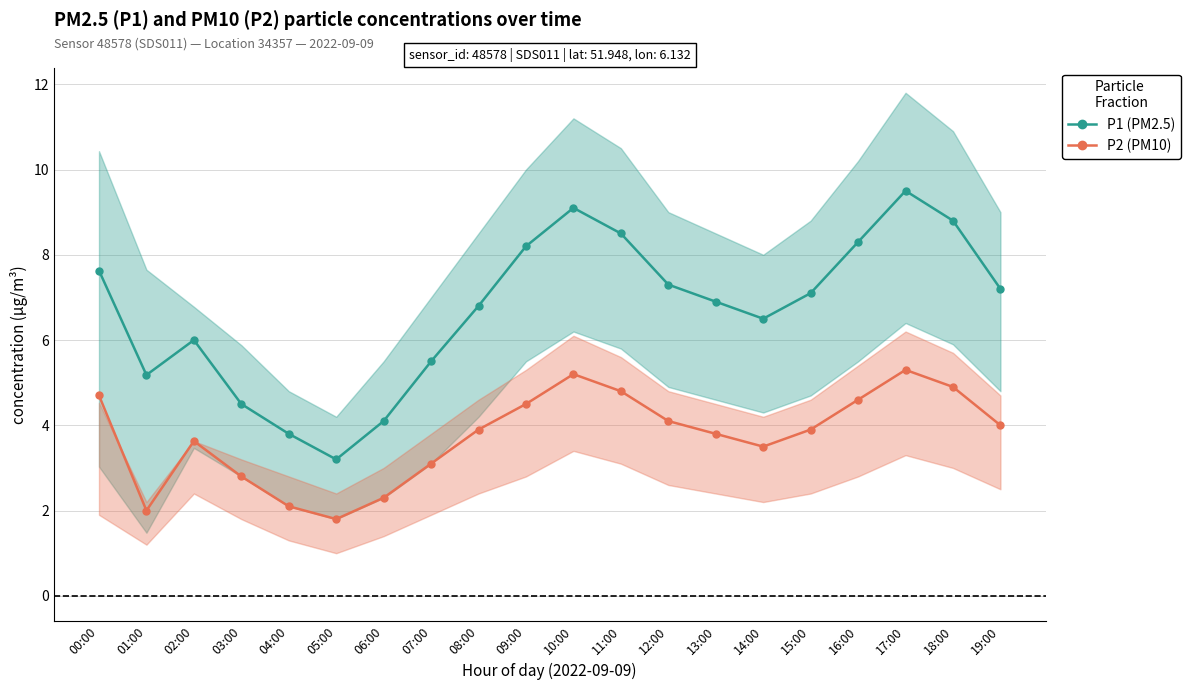

True or false: P1 (PM2.5) and P2 (PM10) intersect in this chart.

False